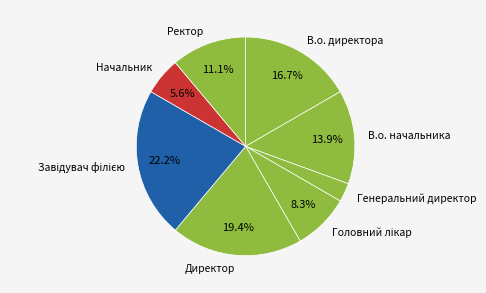

How many segments does this pie chart have?

8